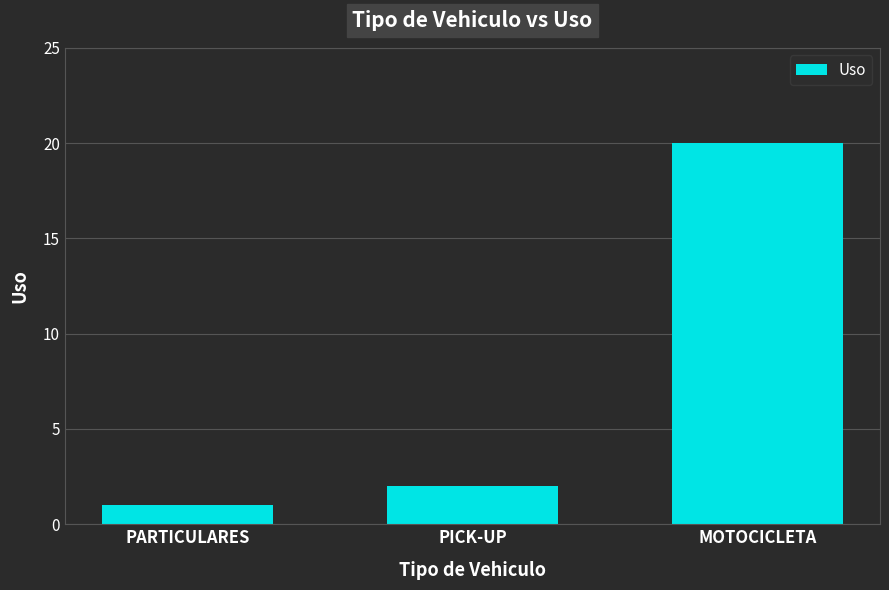

At which label is the value closest to 10?

PICK-UP